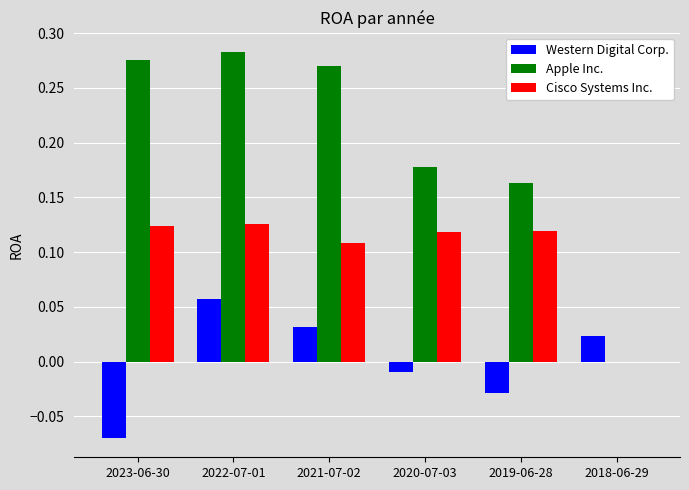

Which series changed the most between 2023-06-30 and 2019-06-28?

Apple Inc.